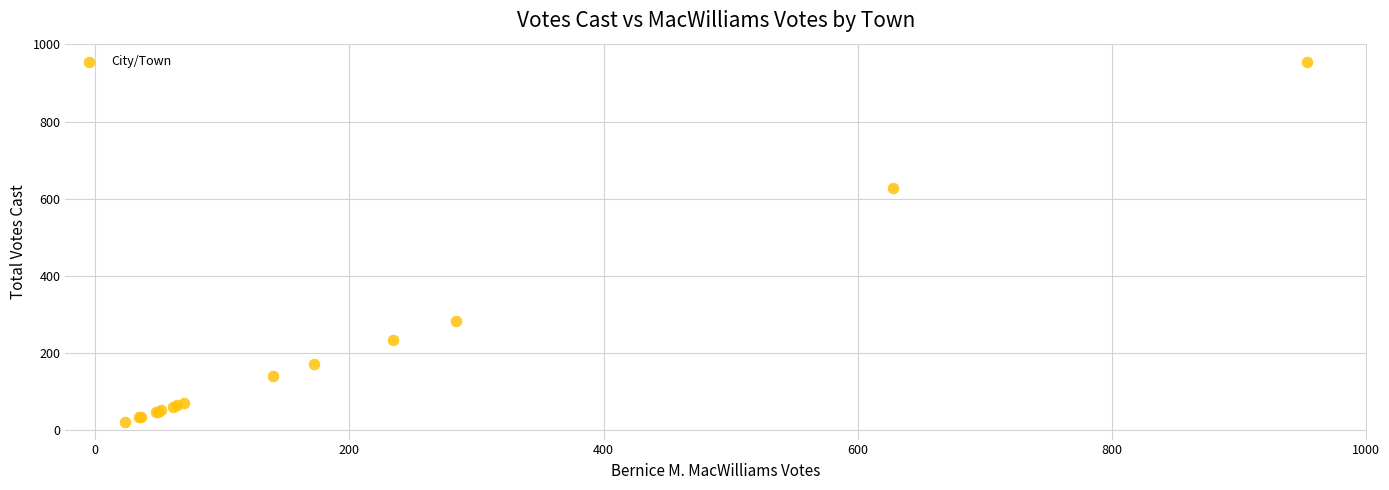

What Y value in the scatter plot is closest to 489?

628